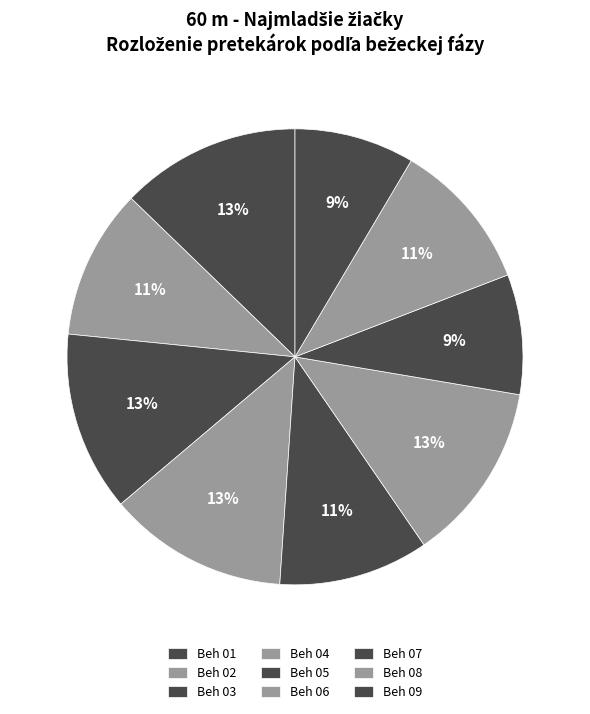

Which category has the biggest portion of the pie?

Beh 01